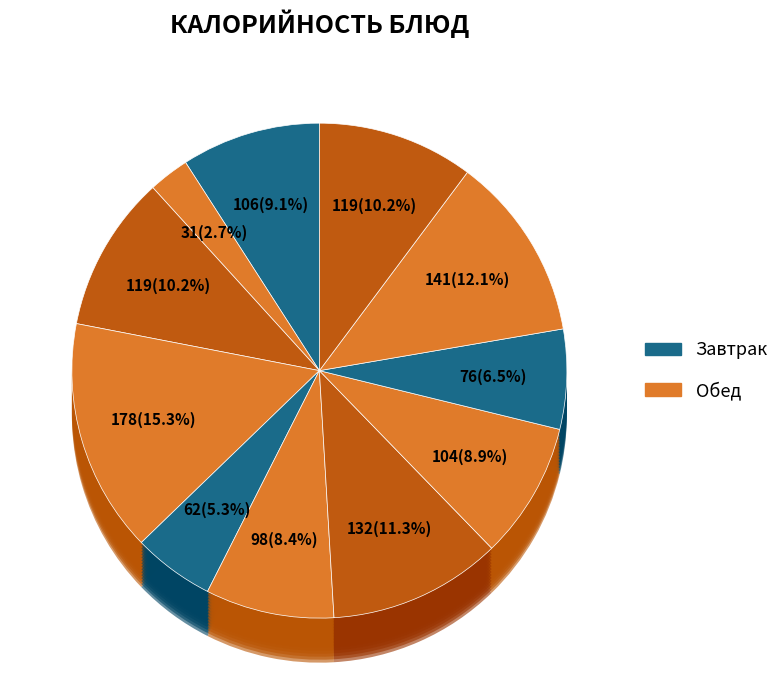

Is it true that Хлеб пшеничный формовой is 12% of the pie?

True